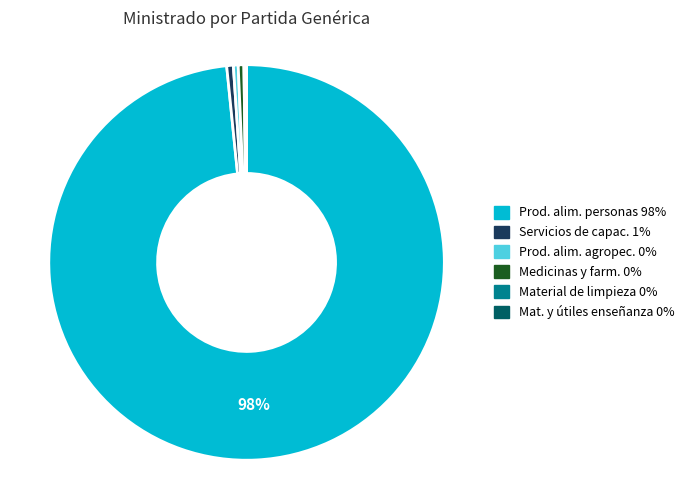

Is there any slice that represents more than half of the pie?

Yes